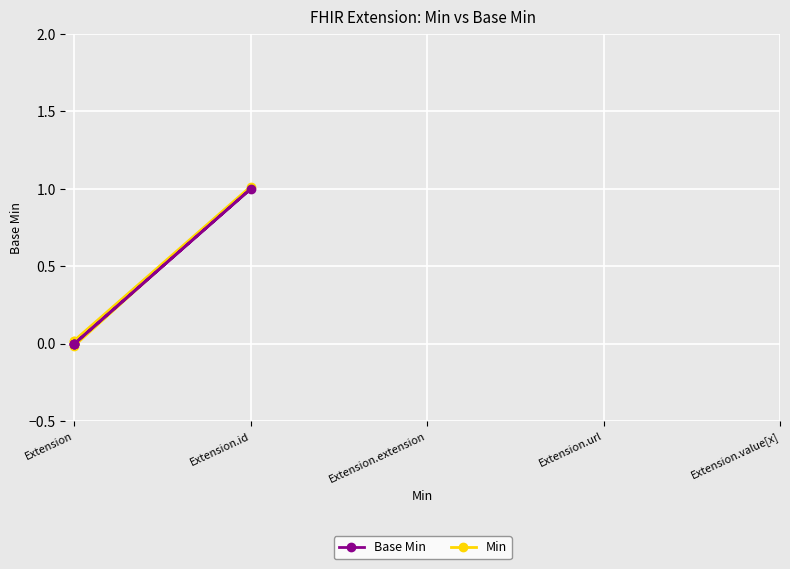

True or false: Base Min has a value of -0.5 at Extension.

False